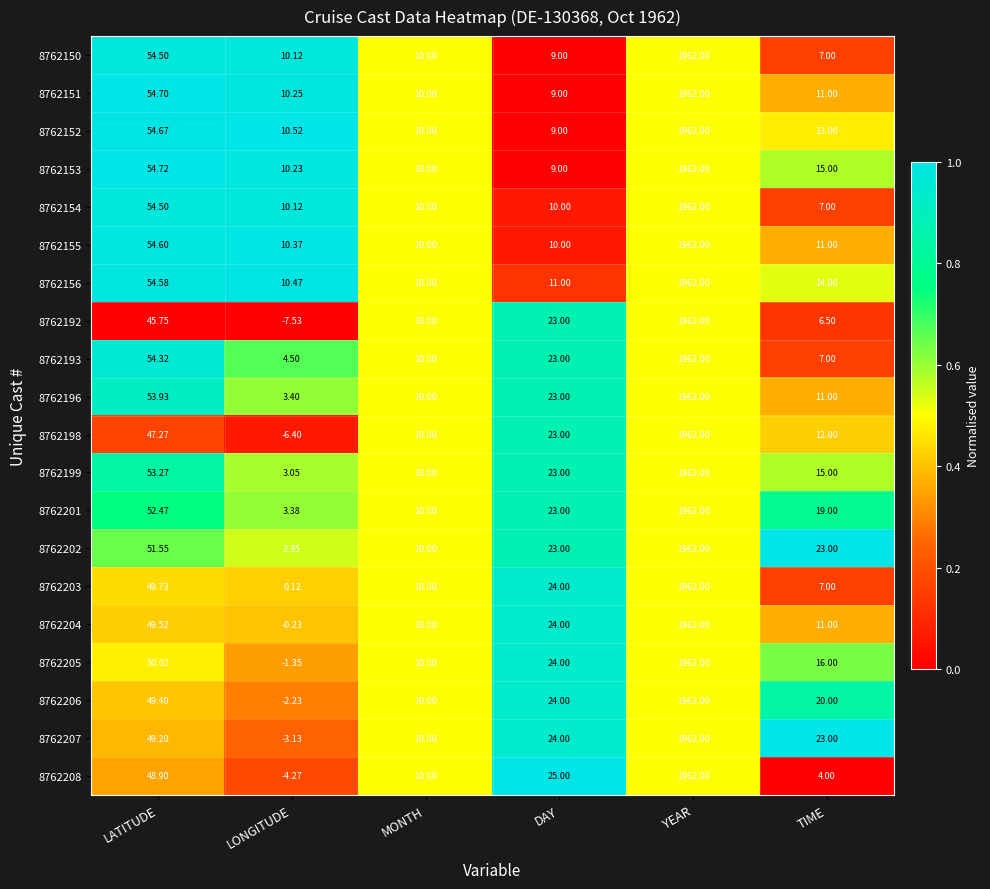

Which series has the largest total across all categories?

8762202